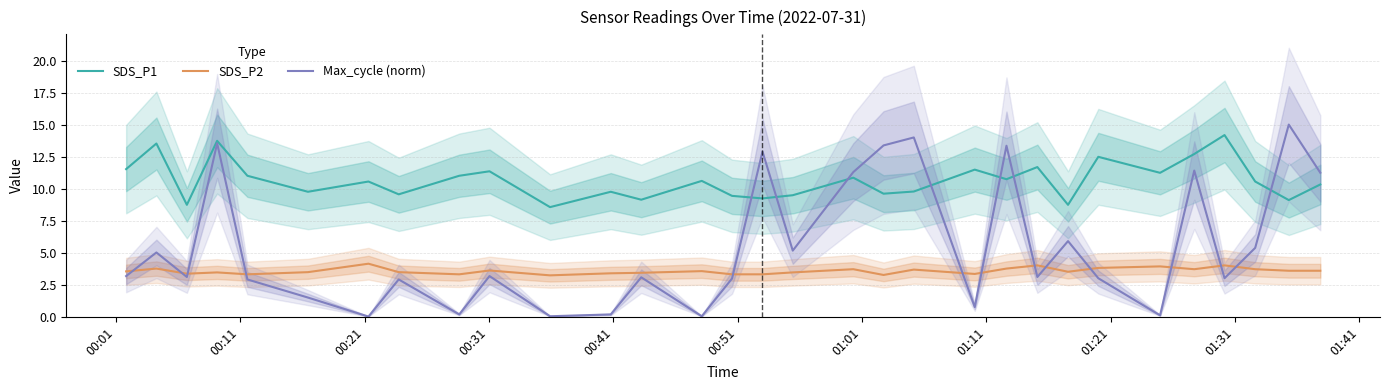

List the series in order of their overall mean, lowest first.

SDS_P2, Max_cycle (norm), SDS_P1